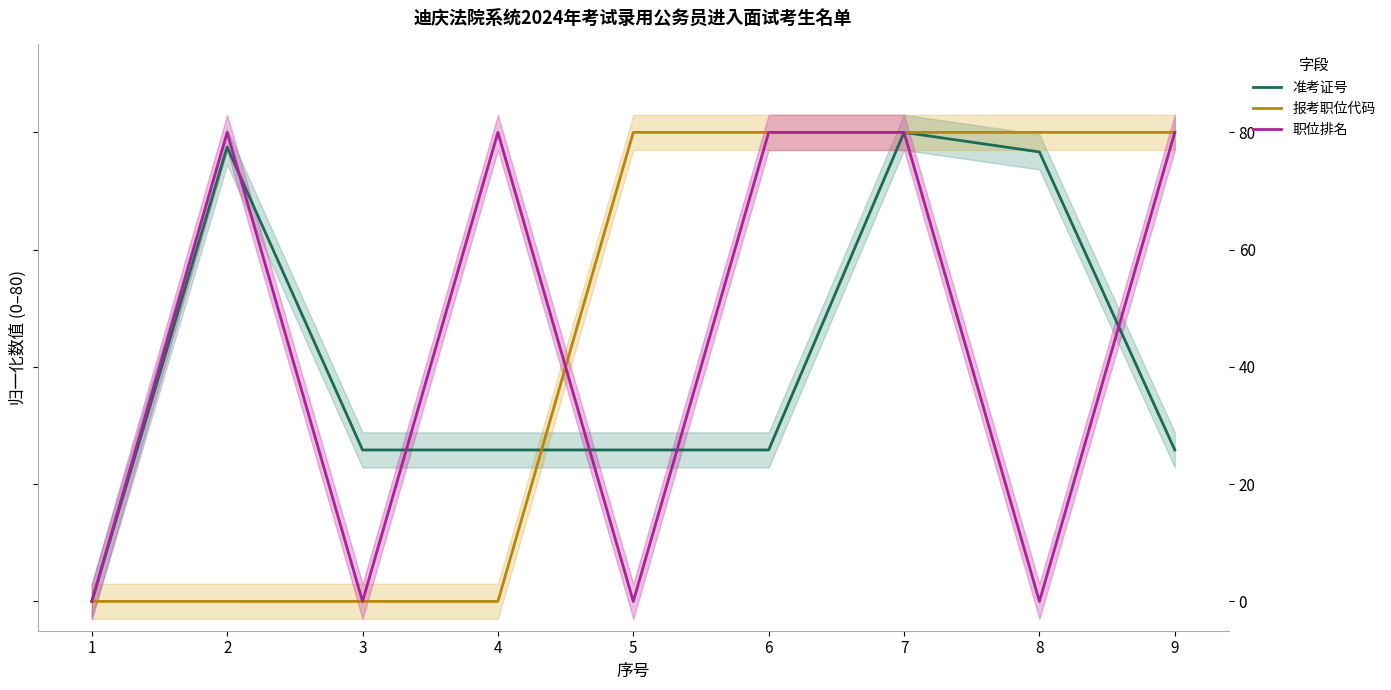

What is the difference between the second highest and minimum values in the 报考职位代码 series?

80.0